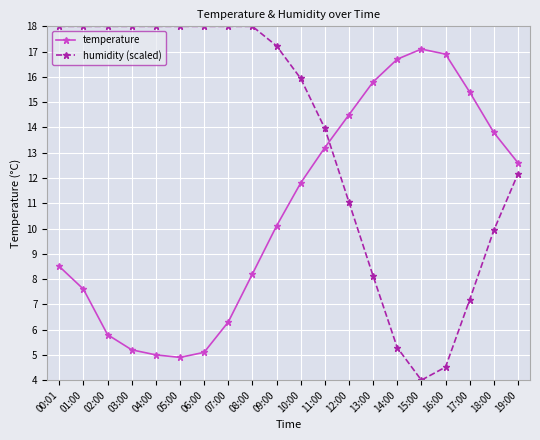

At which category does temperature reach its first local peak?

15:00